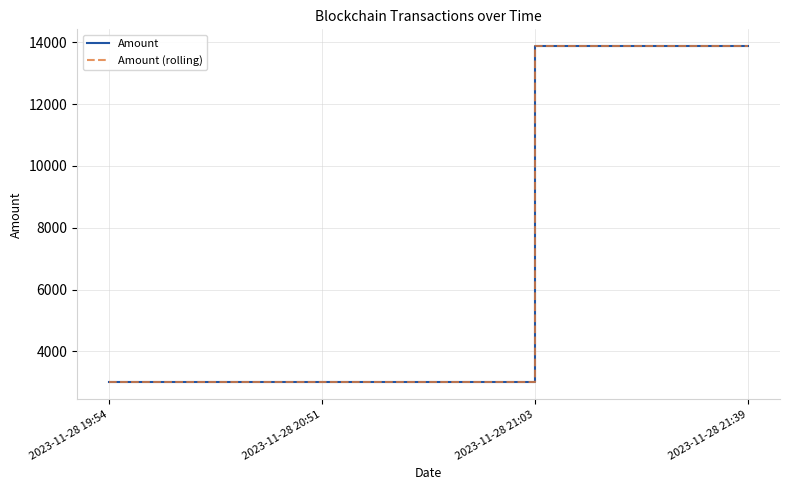

Reading left to right, list all the values displayed in this chart.

Amount: 2023-11-28 19:54=2997.0	2023-11-28 20:51=2996.0	2023-11-28 21:03=13876.3	2023-11-28 21:39=13876.3
Amount (rolling): 2023-11-28 19:54=2997.0	2023-11-28 20:51=2996.0	2023-11-28 21:03=13876.3	2023-11-28 21:39=13876.3